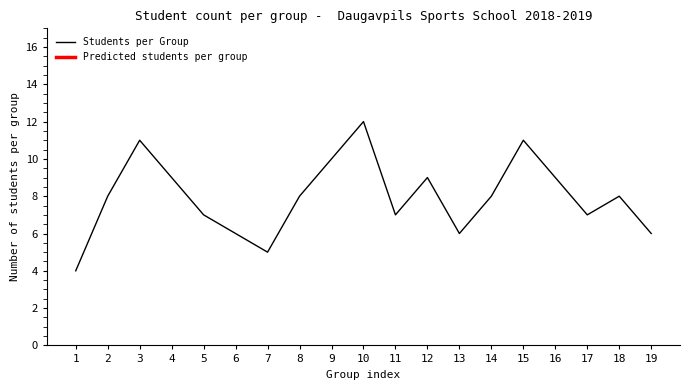

True or false: the data shows 20 at 3.

False